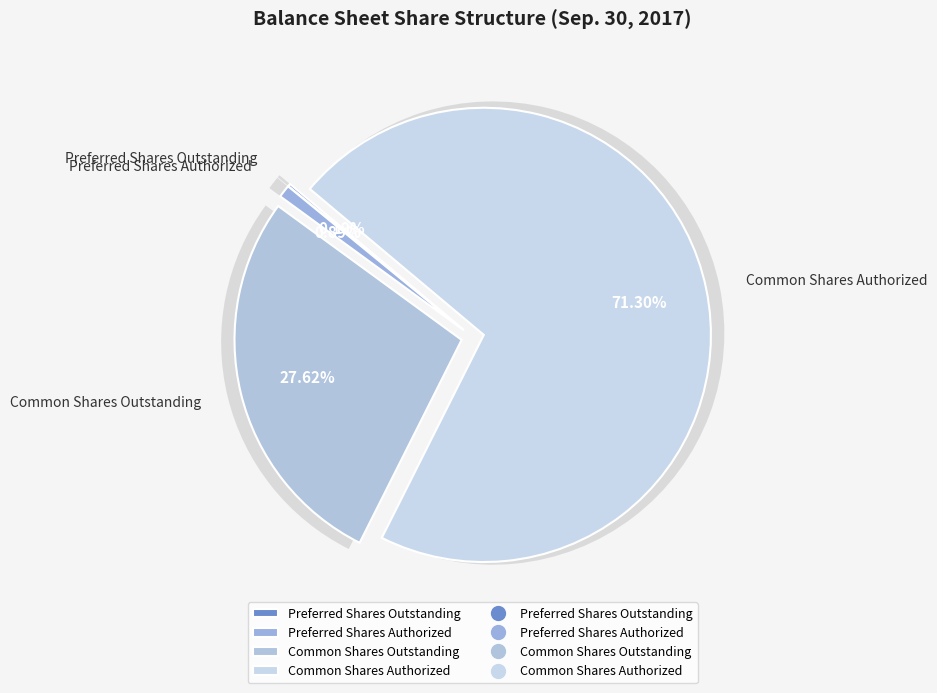

Does Preferred Shares Authorized account for over 50% of the chart?

No